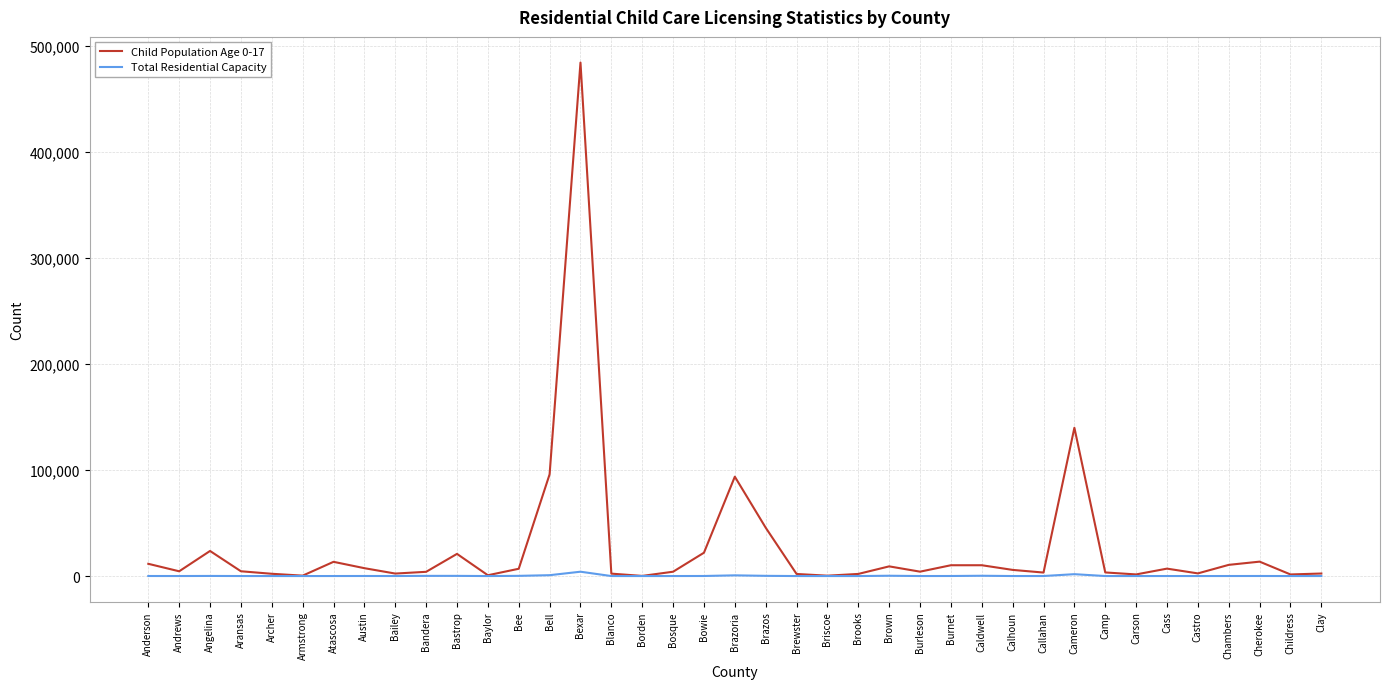

At which category is the sum across all series the highest?

Bexar